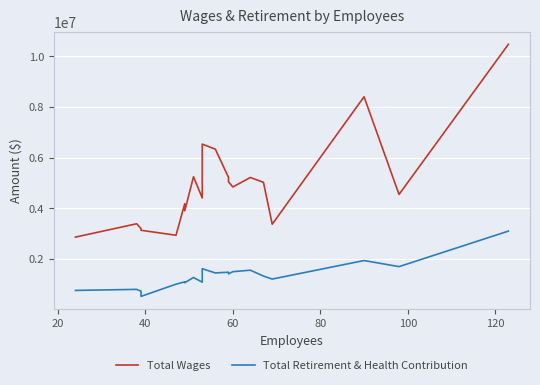

List the series in order of their overall mean, highest first.

Total Wages, Total Retirement & Health Contribution